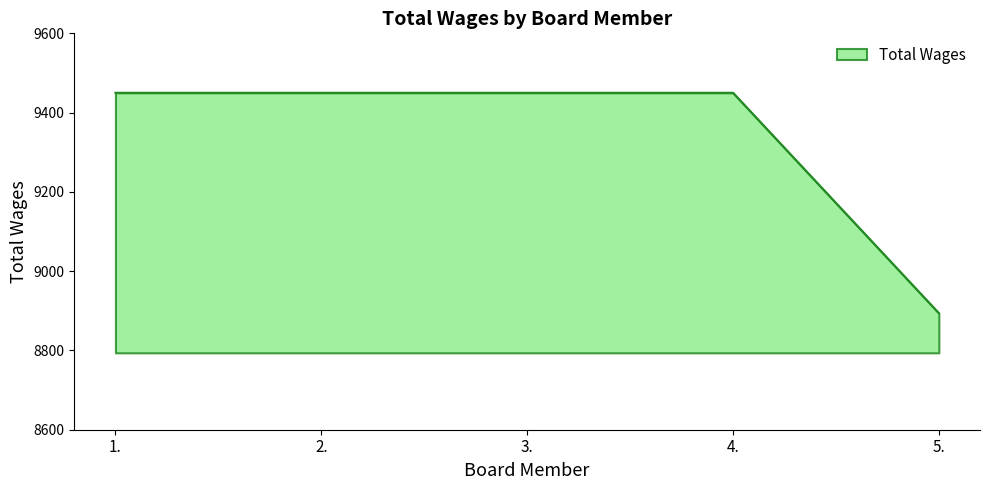

The chart shows a value of 4734 at 3.. True or false?

False